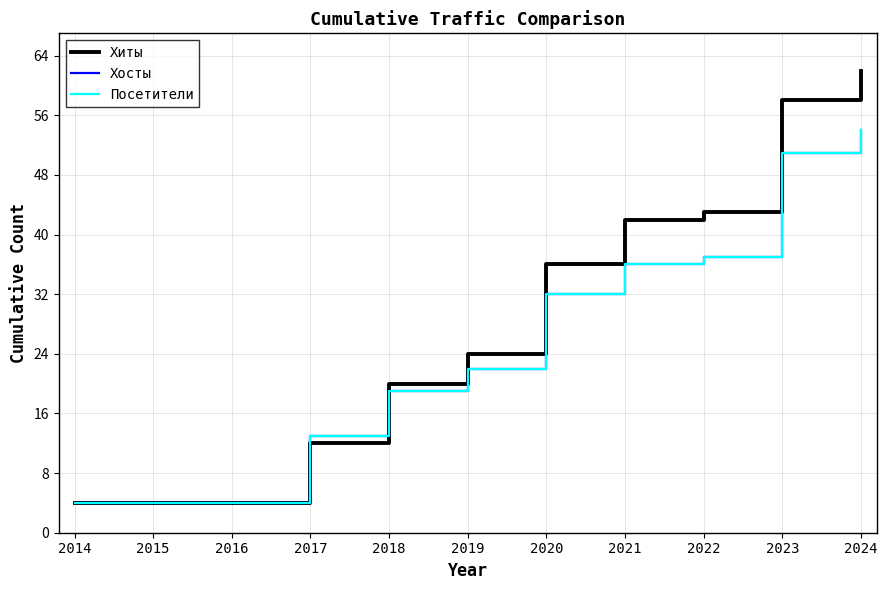

Which series has the widest spread of values?

Хиты